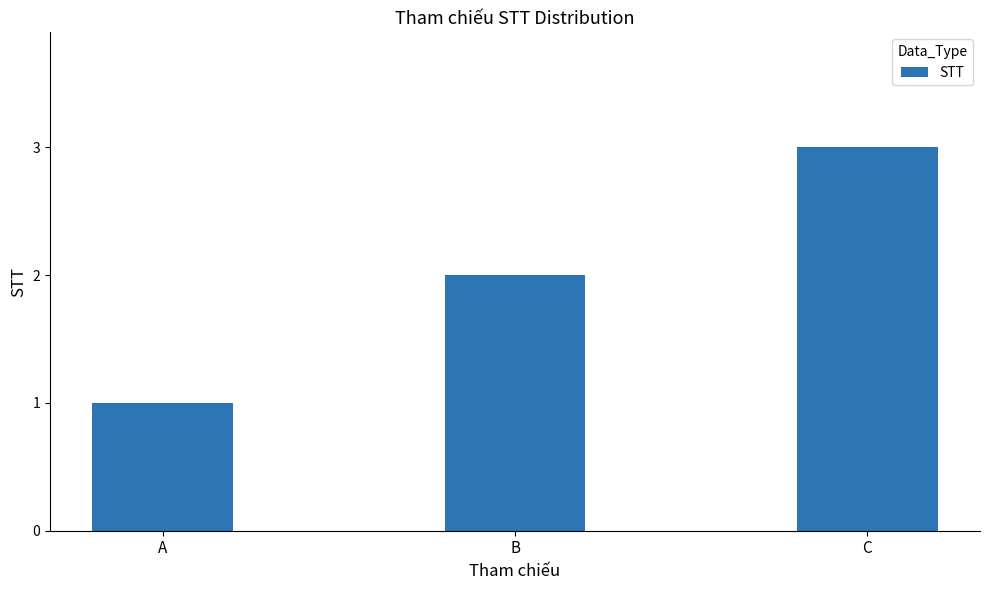

Which has a higher value, C or A?

C